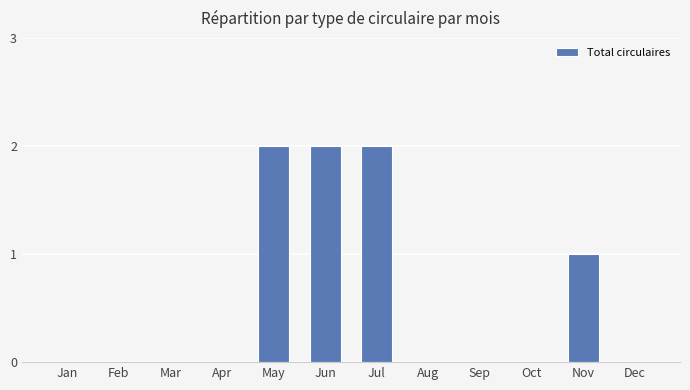

Reading right to left, list all the values displayed in this chart.

0	1	0	0	0	2	2	2	0	0	0	0